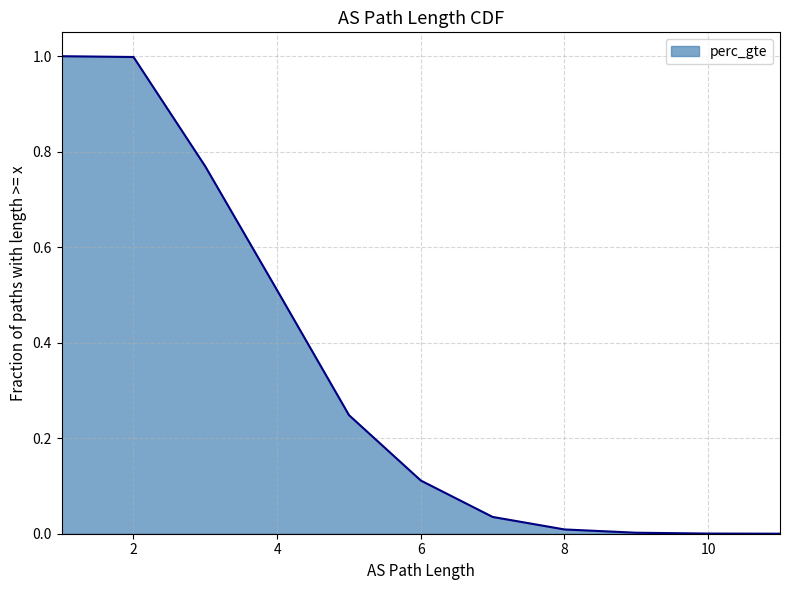

Where is the data nearest to the value 0?

11